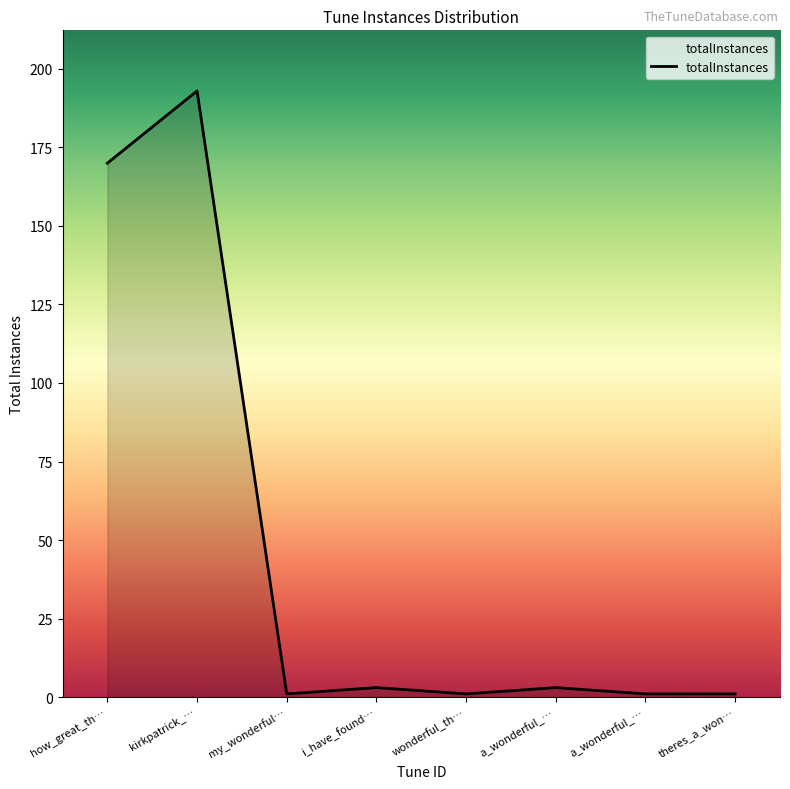

What is the value of the 3rd point from the left?

1